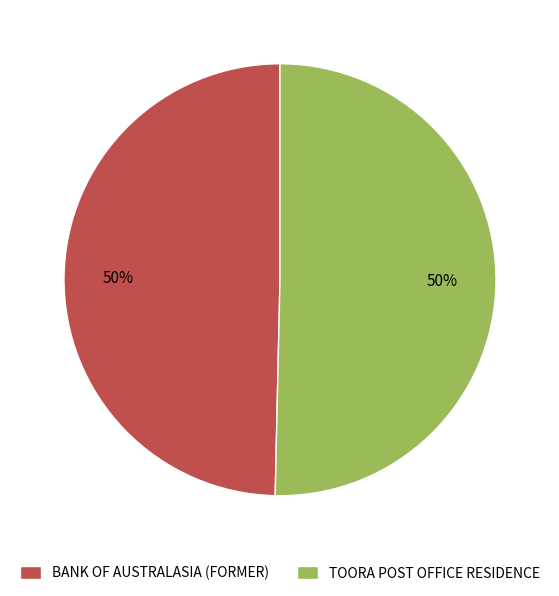

To the nearest percent, what percentage of the pie is BANK OF AUSTRALASIA (FORMER)?

50%